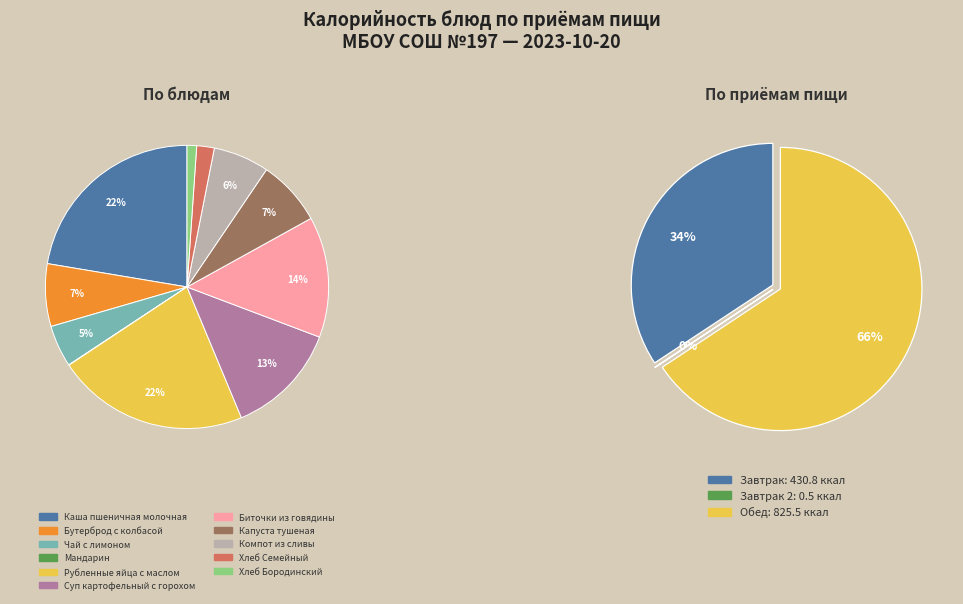

What portion of the pie excludes Бутерброд с колбасой?

92.9%